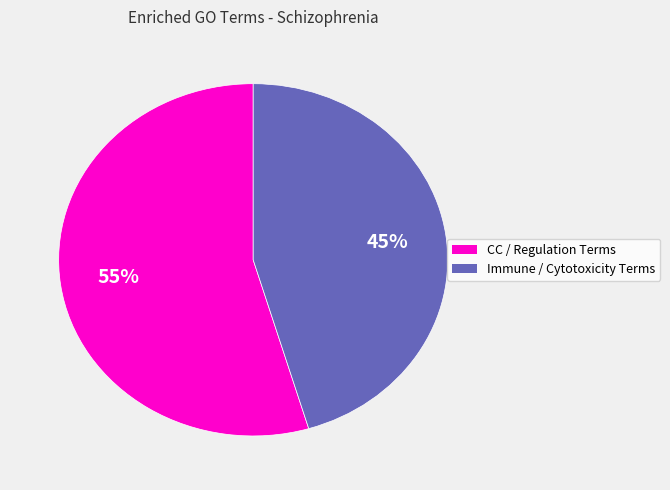

To the nearest percent, what is the average slice percentage?

50%